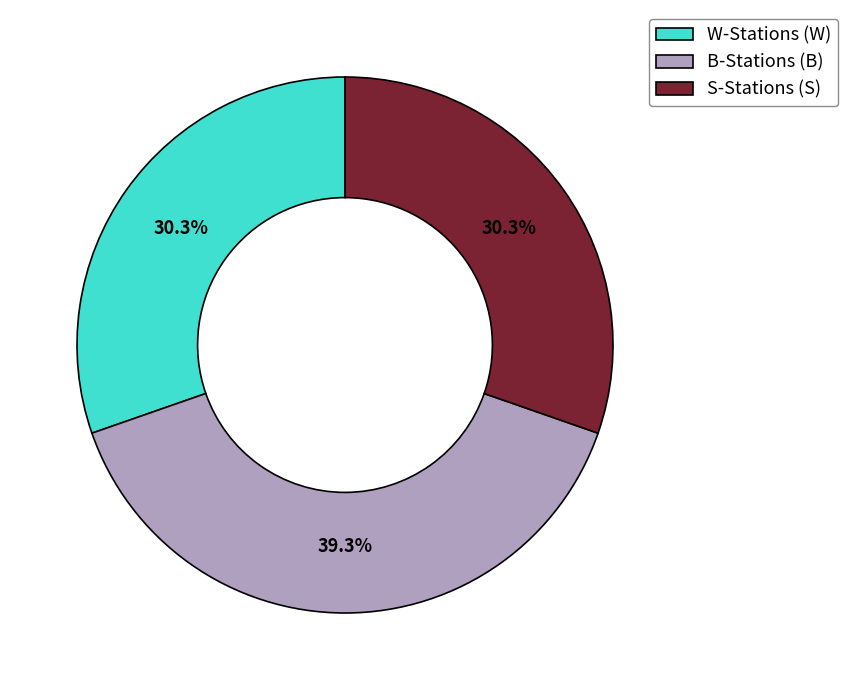

What portion of the pie excludes W-Stations (W)?

69.7%